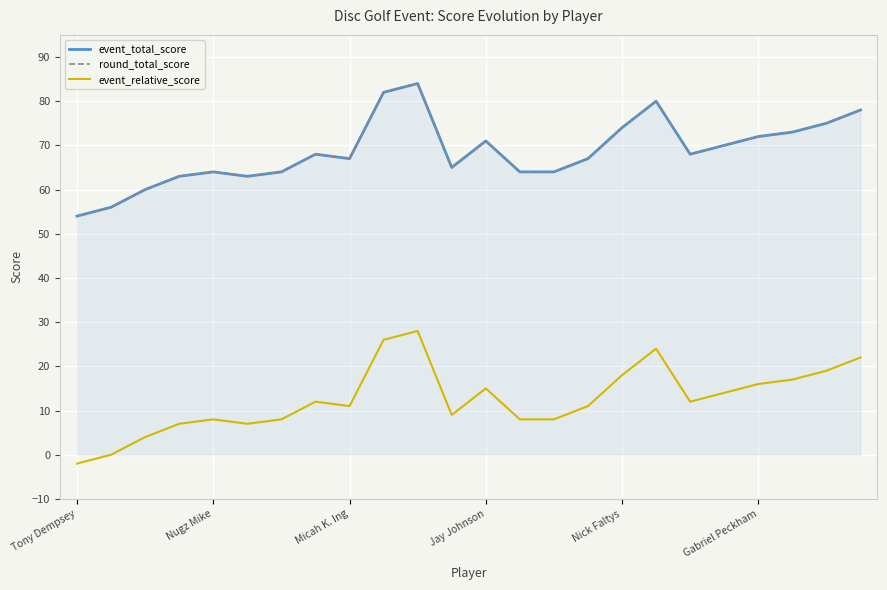

What is the greatest value displayed?

84